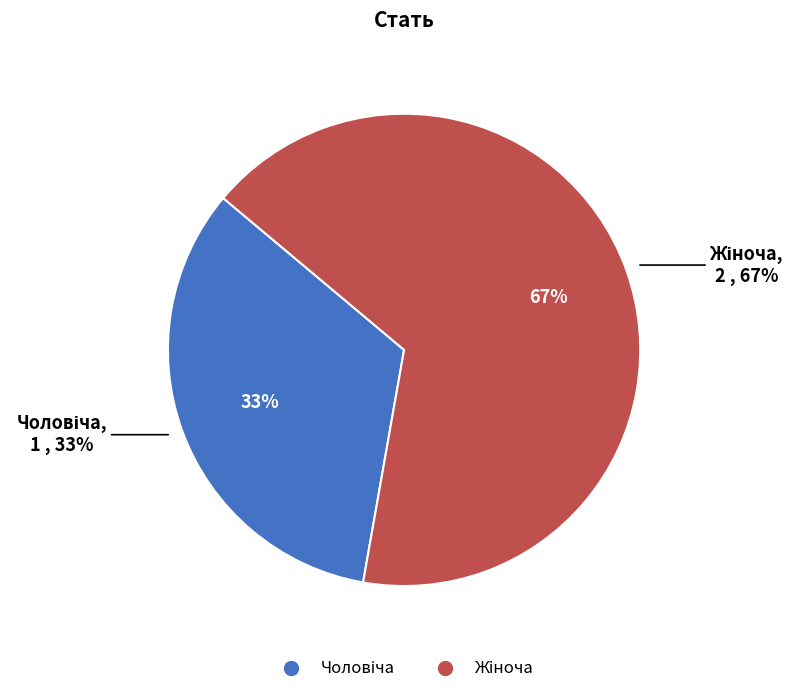

How much of the chart is everything except Чоловіча?

66.7%